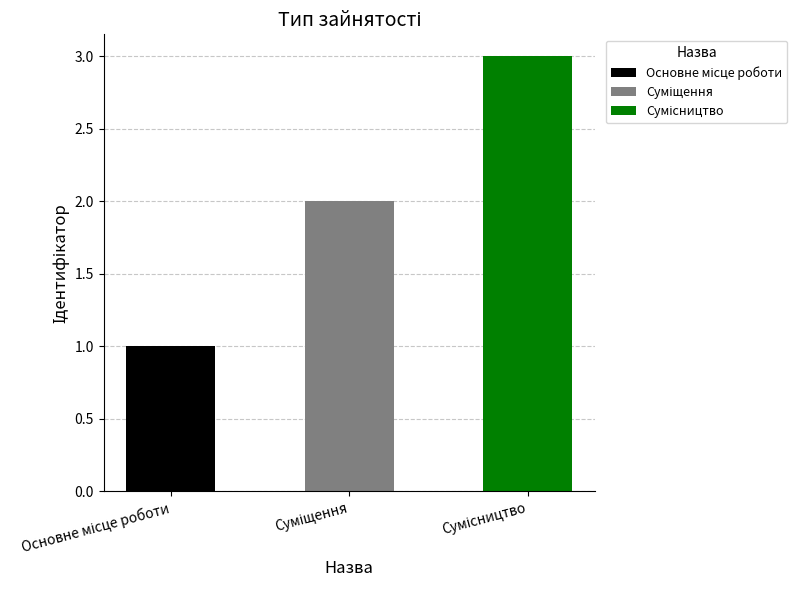

Which category has the lowest value across all series?

Основне місце роботи